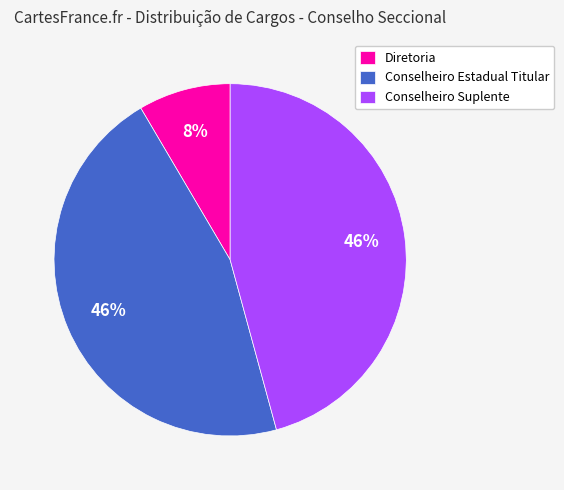

To the nearest percent, what portion does Conselheiro Suplente represent?

46%